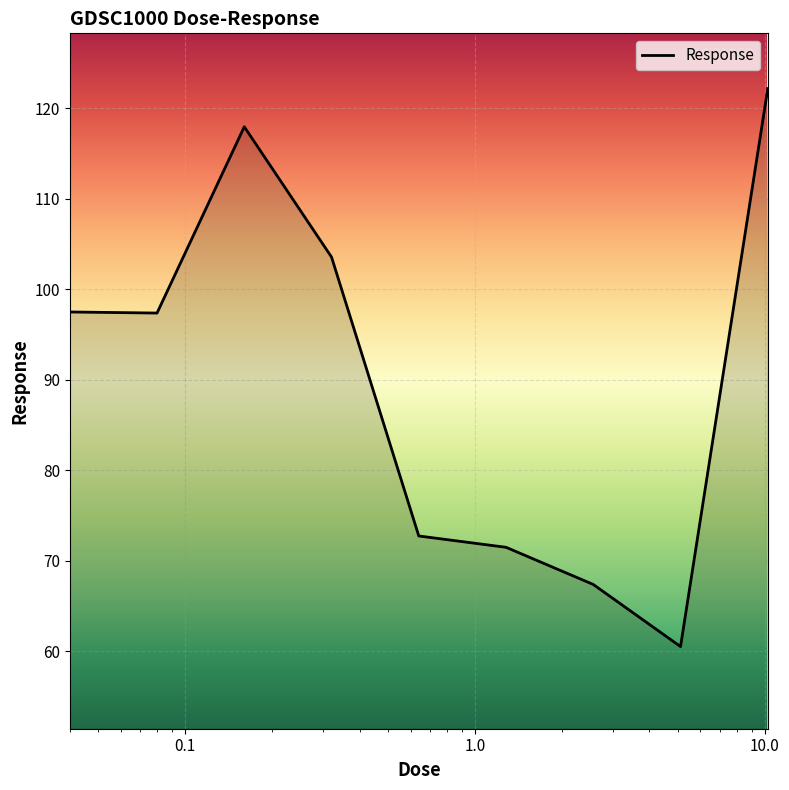

Does the chart have visible grid lines?

Yes